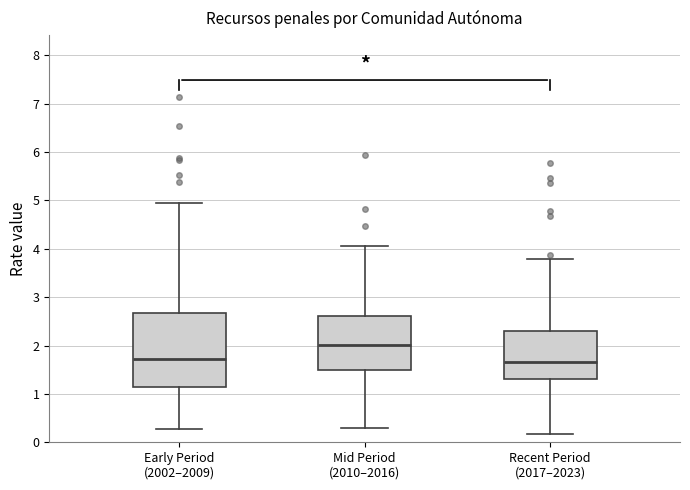

Which box has the highest median line?

Mid Period (2010–2016)